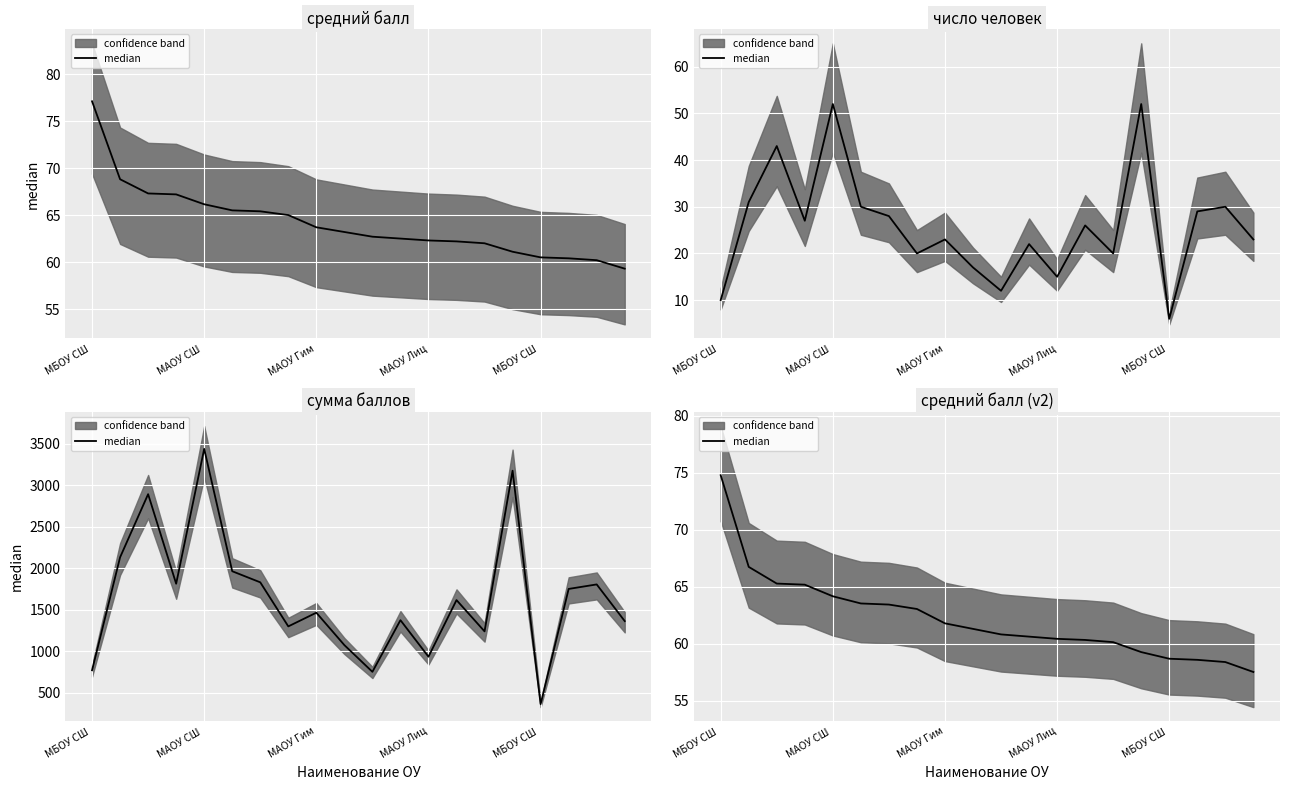

What is the sum of the values at 17 and 15?

117.9